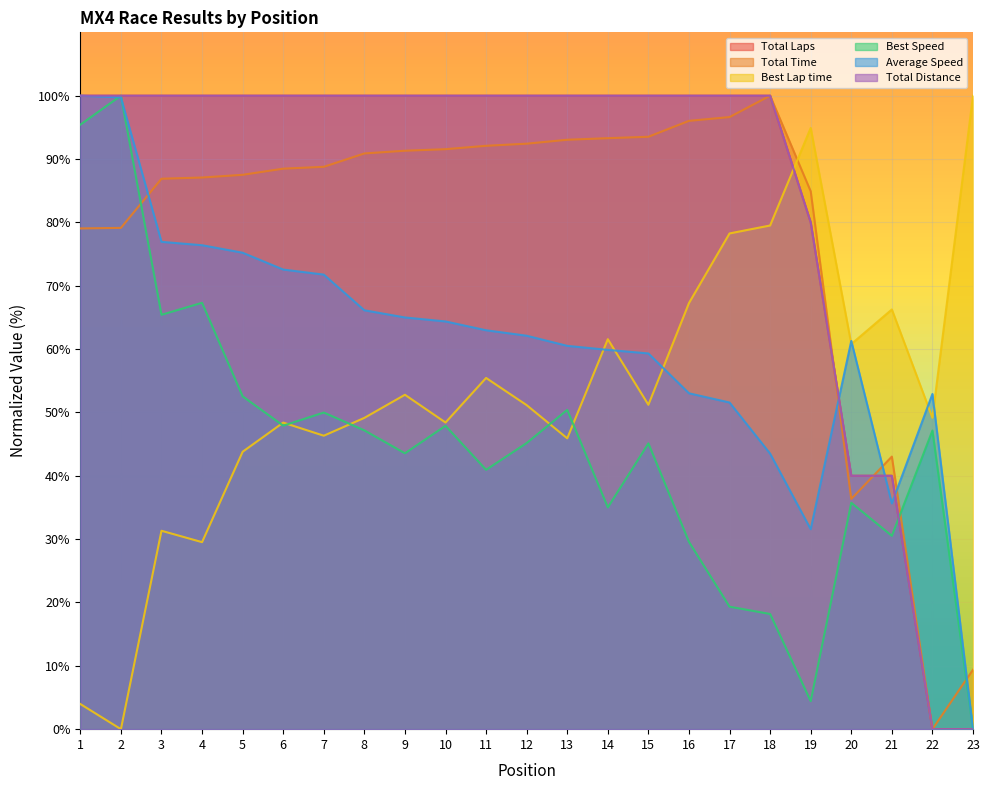

Does the chart display data point markers on the line(s)?

No